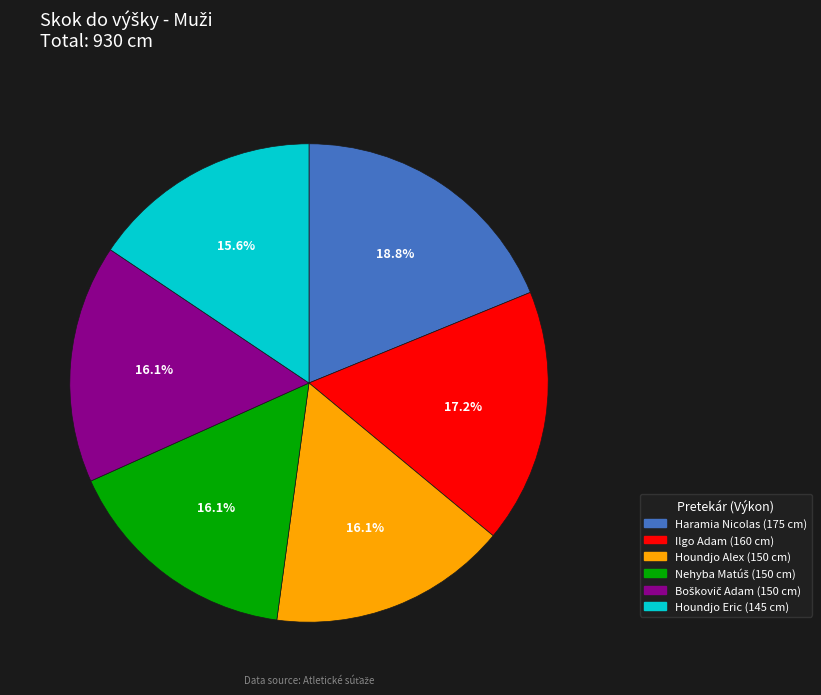

What percentage is NOT represented by Ilgo Adam?

82.8%